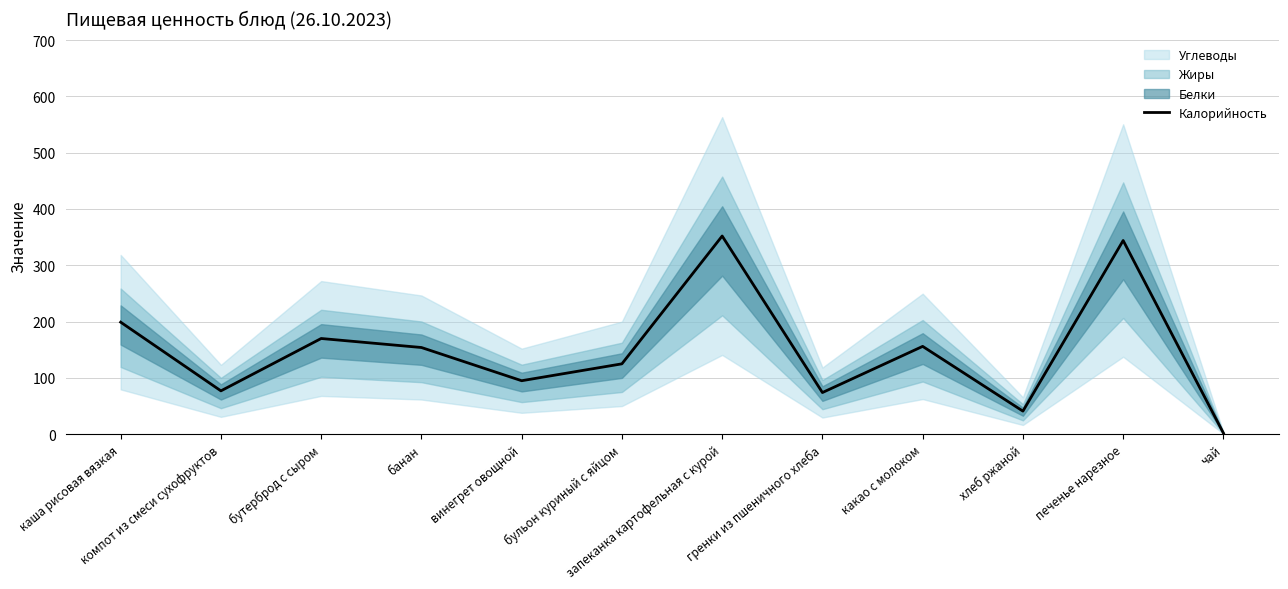

What value does the data have at каша рисовая вязкая, to the nearest 10?

200